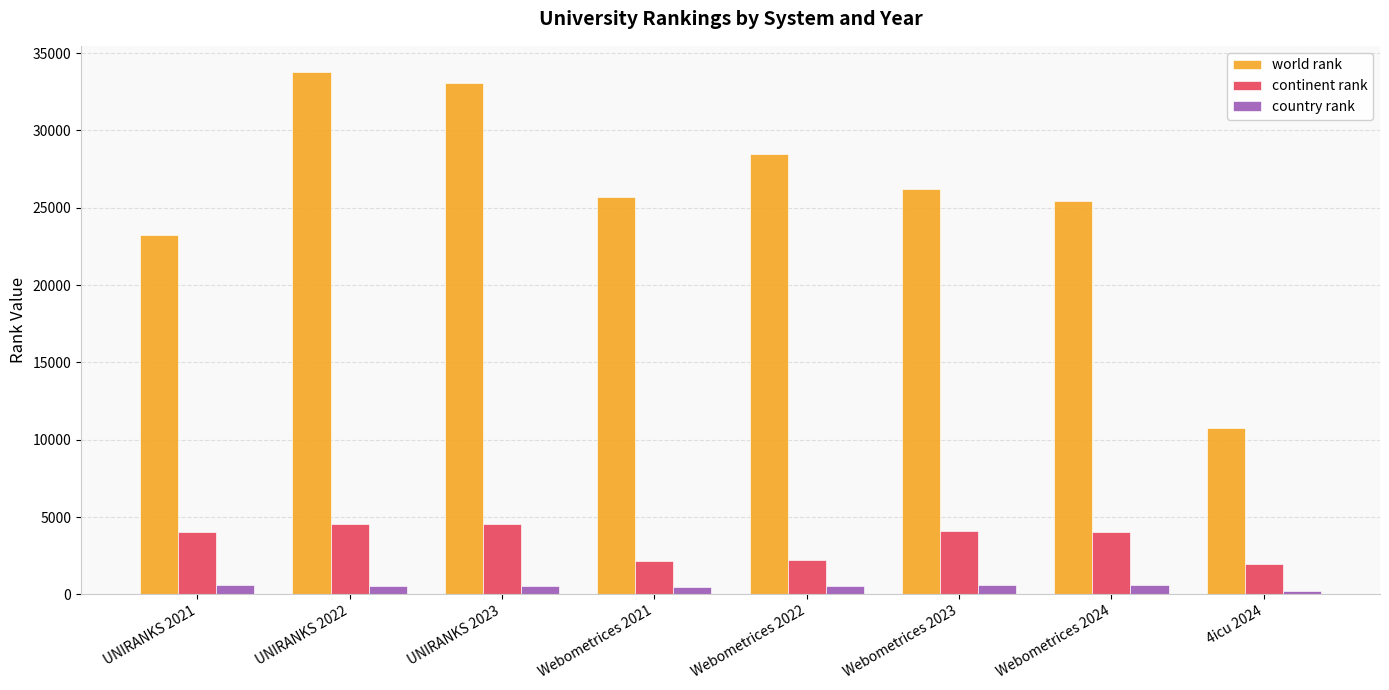

What position from the left is 4icu 2024?

8